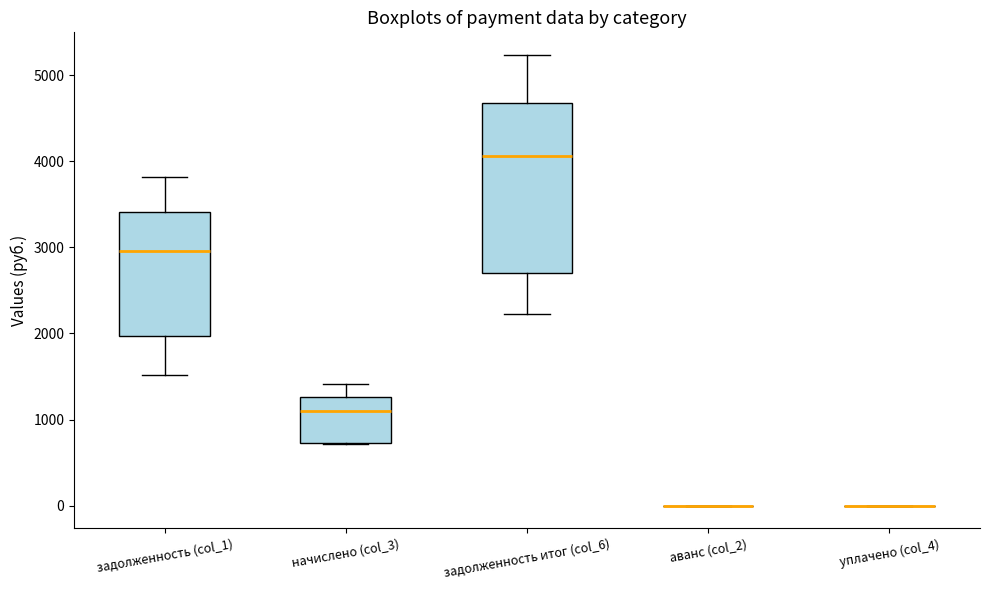

Reading left to right, transcribe this box plot: for each box, give where its median line is, the range the box spans, and where its two whiskers end, as read against the y-axis. The values are not printed on the chart, so give them approximately, as read against the axis.

задолженность (col_1): median 3000, box 2000 to 3400, whiskers 1500 to 3800
начислено (col_3): median 1100, box 700 to 1300, whiskers 700 to 1400
задолженность итог (col_6): median 4100, box 2700 to 4700, whiskers 2200 to 5200
аванс (col_2): box collapsed to a line at 0, whiskers 0 to 0
уплачено (col_4): box collapsed to a line at 0, whiskers 0 to 0